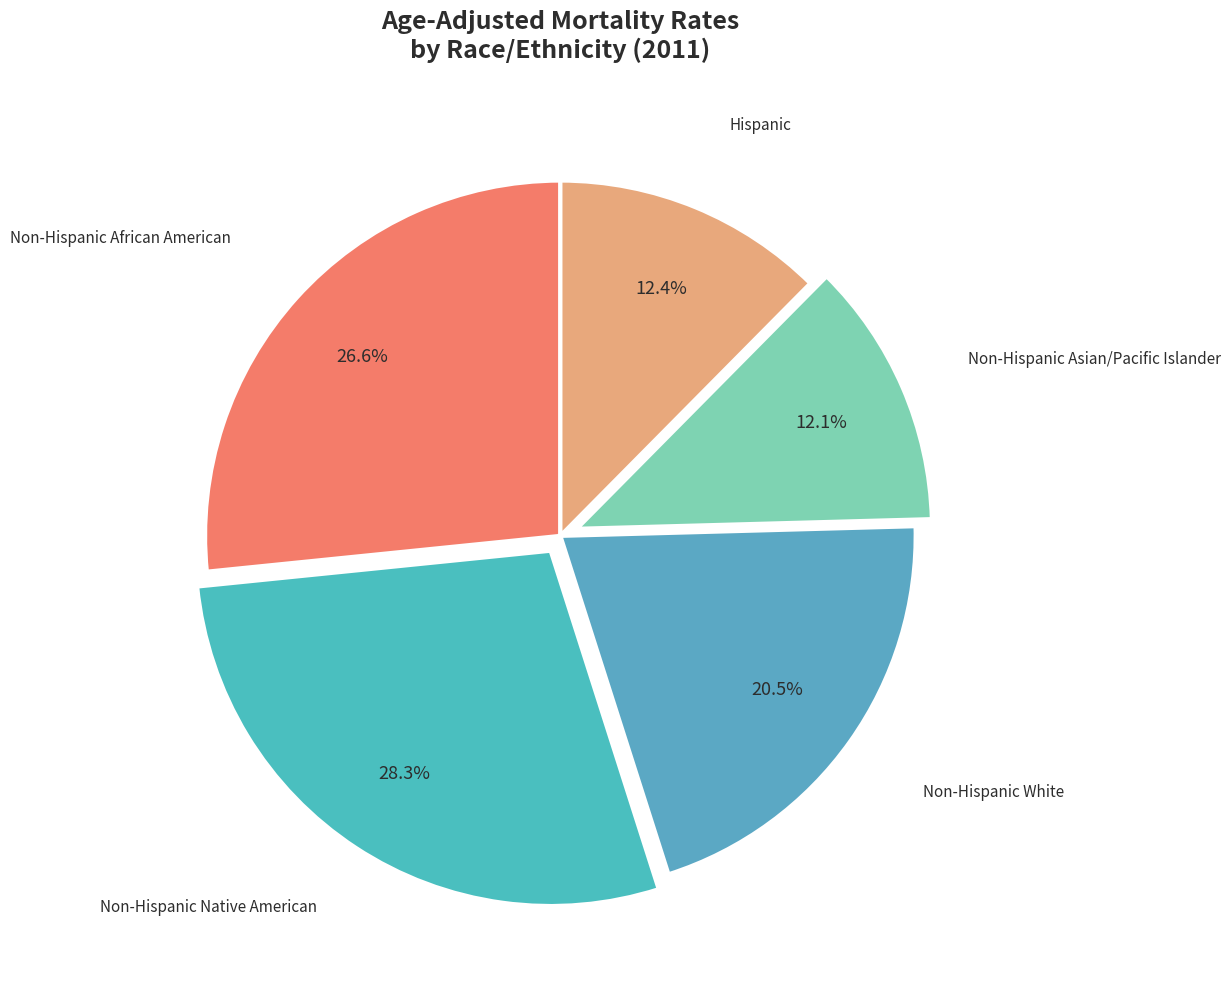

Is Non-Hispanic Asian/Pacific Islander the majority of the pie?

No